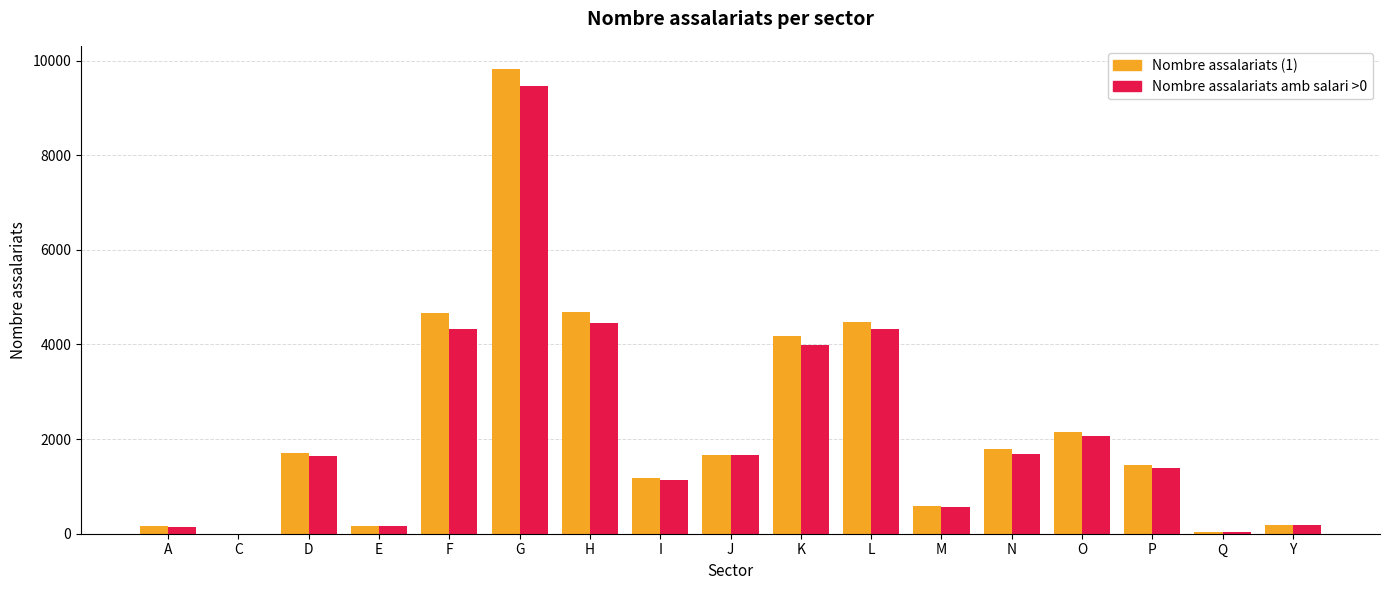

At which category is the sum across all series the highest?

G